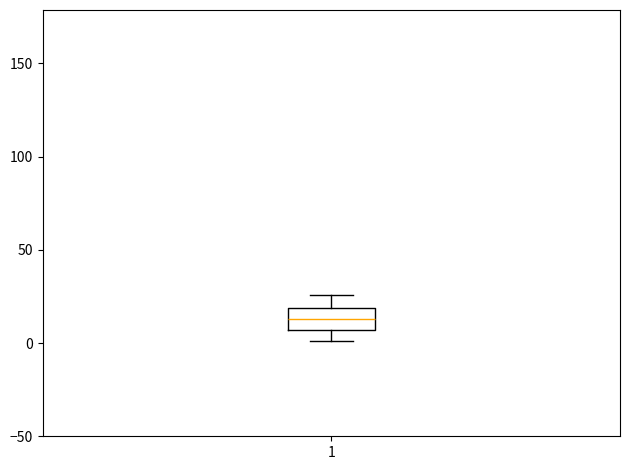

Transcribe this box plot: give where the median line is, the range the box spans, and where the two whiskers end, as read against the y-axis. The values are not printed on the chart, so give them approximately, as read against the axis.

median 15, box 5 to 20, whiskers 0 to 25